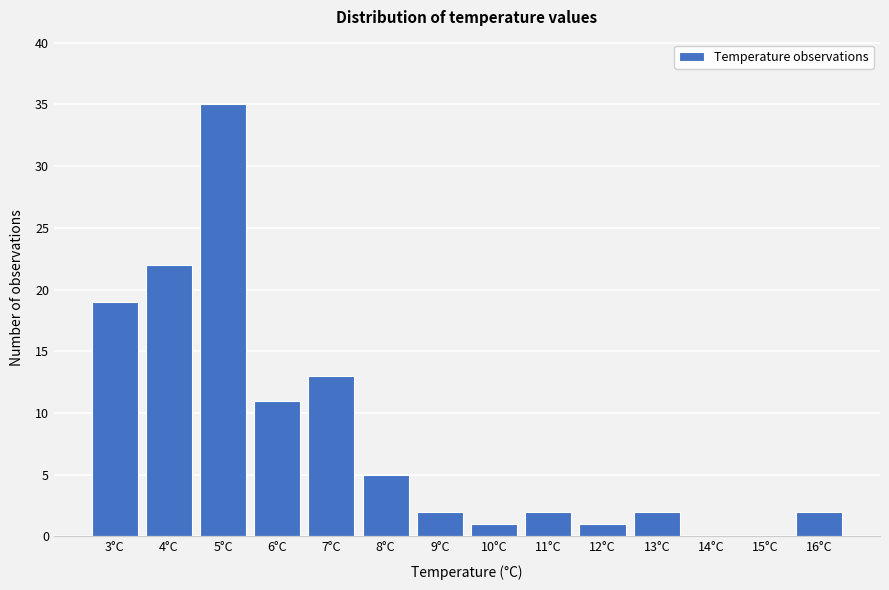

Reading left to right, what are all the values shown in this chart?

3°C=19	4°C=22	5°C=35	6°C=11	7°C=13	8°C=5	9°C=2	10°C=1	11°C=2	12°C=1	13°C=2	14°C=0	15°C=0	16°C=2